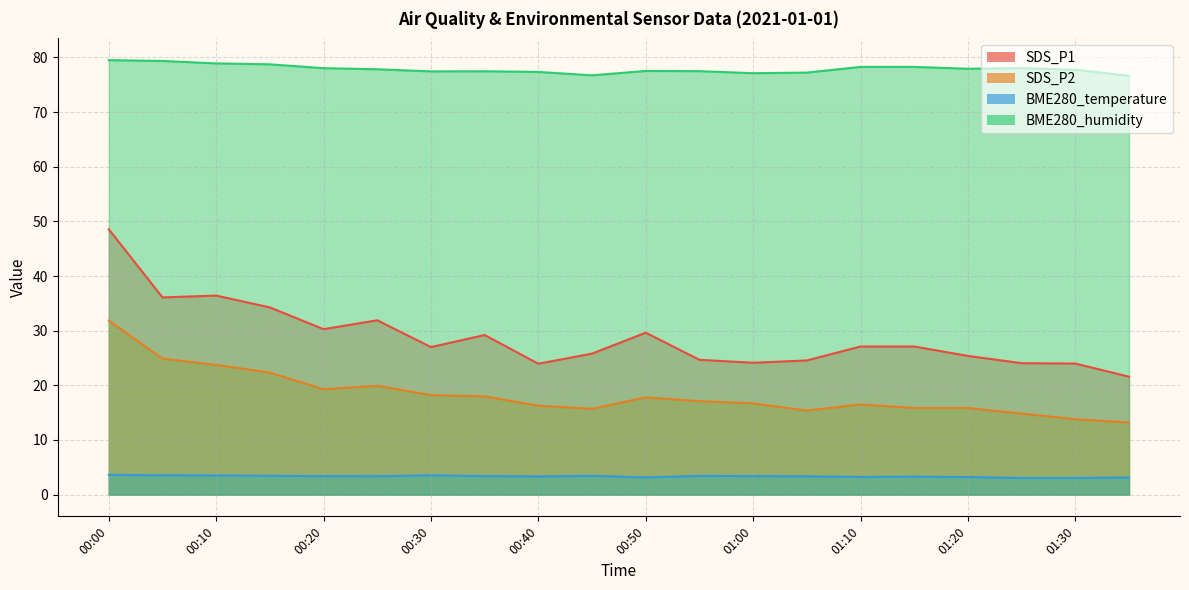

Does the chart have visible grid lines?

Yes